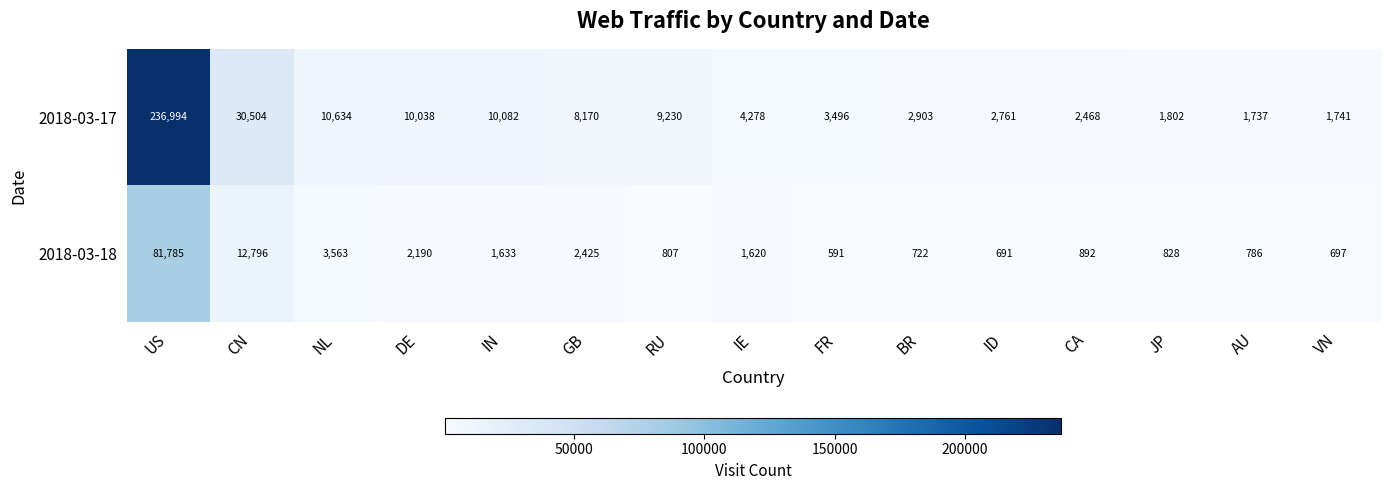

Reading right to left, transcribe all the data shown in this chart.

2018-03-17: 1741	1737	1802	2468	2761	2903	3496	4278	9230	8170	10082	10038	10634	30504	236994
2018-03-18: 697	786	828	892	691	722	591	1620	807	2425	1633	2190	3563	12796	81785